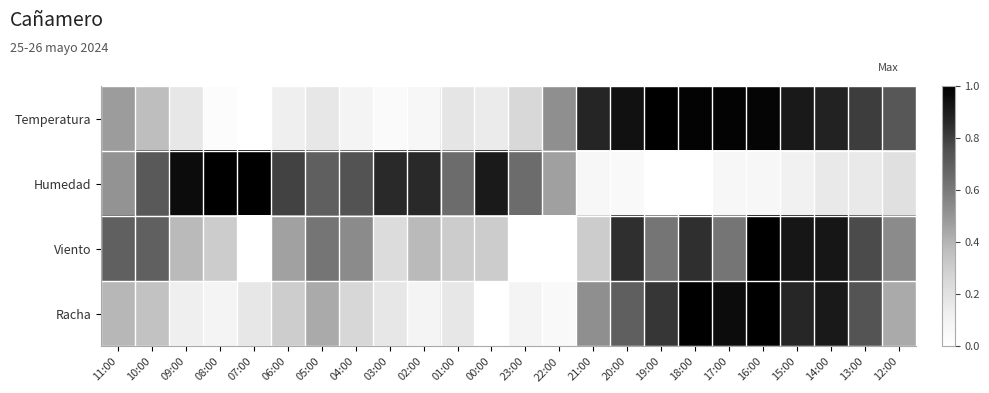

Reading left to right, transcribe all the data shown in this chart.

Temperatura: 11:00=0.5	10:00=0.4	09:00=0.2	08:00=0.0	07:00=0.0	06:00=0.1	05:00=0.2	04:00=0.1	03:00=0.0	02:00=0.1	01:00=0.2	00:00=0.2	23:00=0.3	22:00=0.5	21:00=0.9	20:00=0.9	19:00=1.0	18:00=1.0	17:00=1.0	16:00=1.0	15:00=0.9	14:00=0.9	13:00=0.8	12:00=0.7
Humedad: 11:00=0.5	10:00=0.7	09:00=1.0	08:00=1.0	07:00=1.0	06:00=0.8	05:00=0.7	04:00=0.7	03:00=0.9	02:00=0.9	01:00=0.7	00:00=0.9	23:00=0.7	22:00=0.5	21:00=0.1	20:00=0.0	19:00=0.0	18:00=0.0	17:00=0.1	16:00=0.1	15:00=0.1	14:00=0.2	13:00=0.2	12:00=0.2
Viento: 11:00=0.7	10:00=0.7	09:00=0.4	08:00=0.3	07:00=0.0	06:00=0.5	05:00=0.6	04:00=0.5	03:00=0.2	02:00=0.4	01:00=0.3	00:00=0.3	23:00=0.0	22:00=0.0	21:00=0.3	20:00=0.8	19:00=0.6	18:00=0.8	17:00=0.6	16:00=1.0	15:00=0.9	14:00=0.9	13:00=0.8	12:00=0.5
Racha: 11:00=0.4	10:00=0.3	09:00=0.1	08:00=0.1	07:00=0.2	06:00=0.3	05:00=0.4	04:00=0.3	03:00=0.2	02:00=0.1	01:00=0.2	00:00=0.0	23:00=0.1	22:00=0.0	21:00=0.5	20:00=0.7	19:00=0.8	18:00=1.0	17:00=1.0	16:00=1.0	15:00=0.9	14:00=0.9	13:00=0.7	12:00=0.4